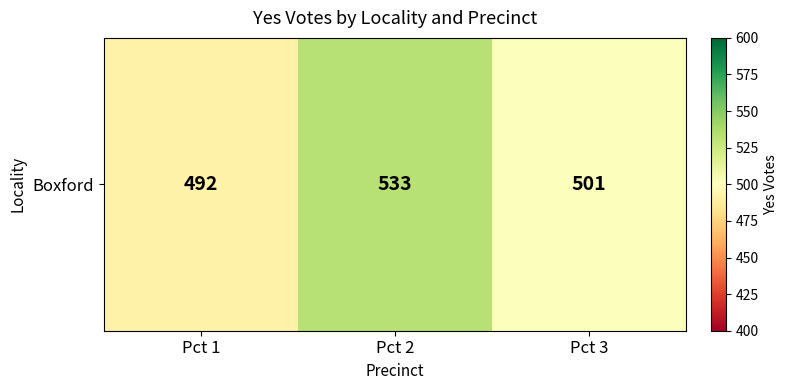

Rank the categories by value from lowest to highest.

Pct 1, Pct 3, Pct 2